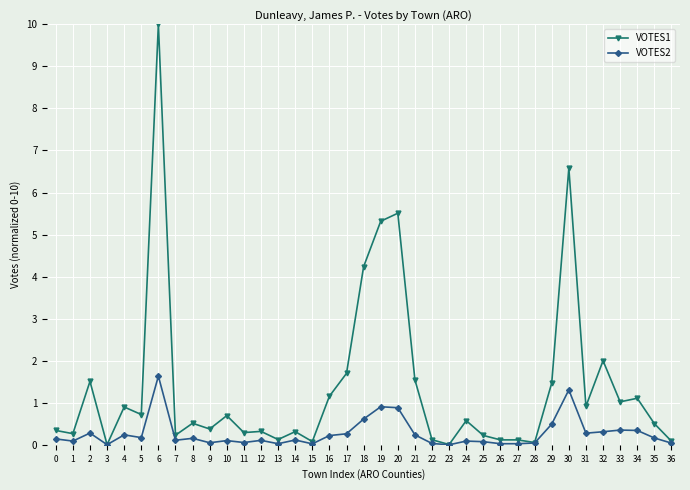

Which series has the largest total across all categories?

VOTES1